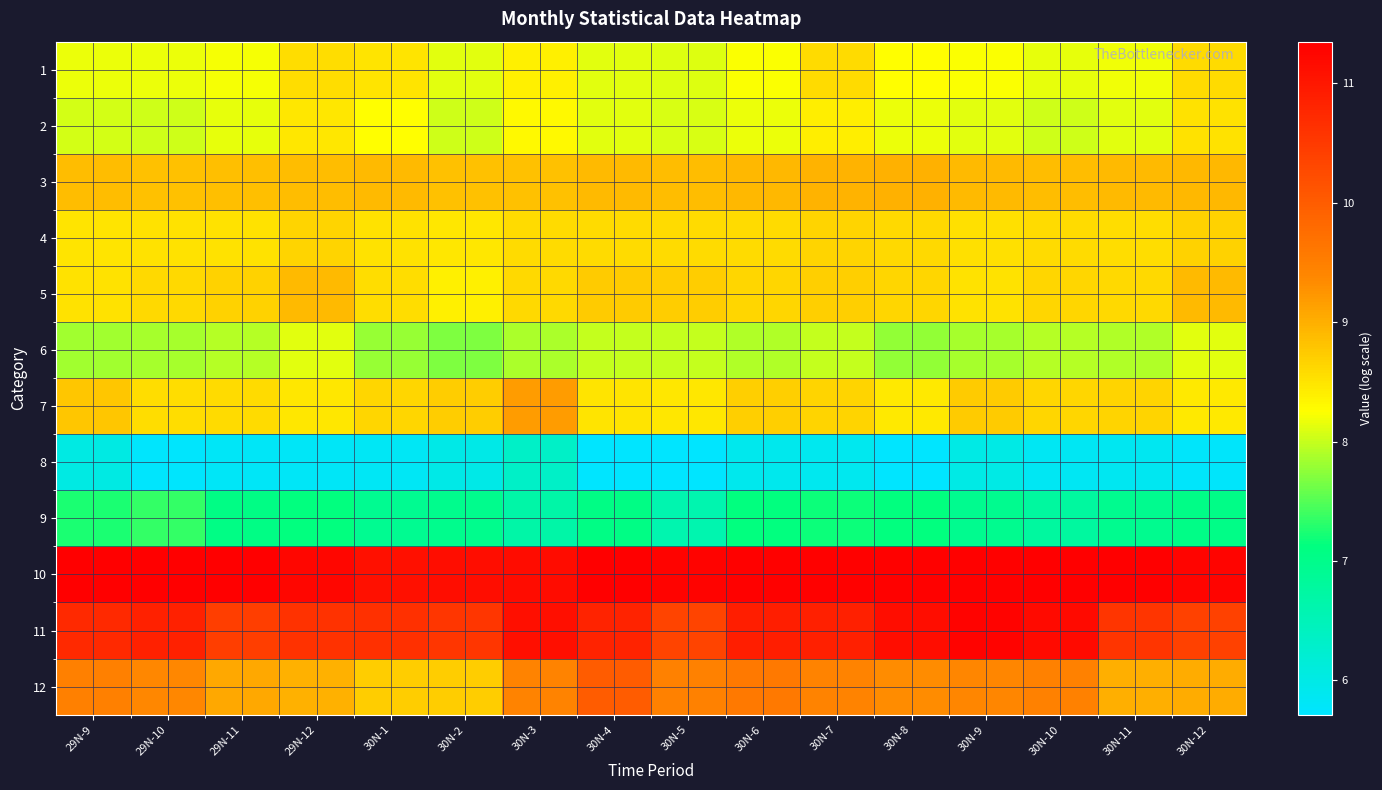

At how many categories does at least one series exceed 9?

16